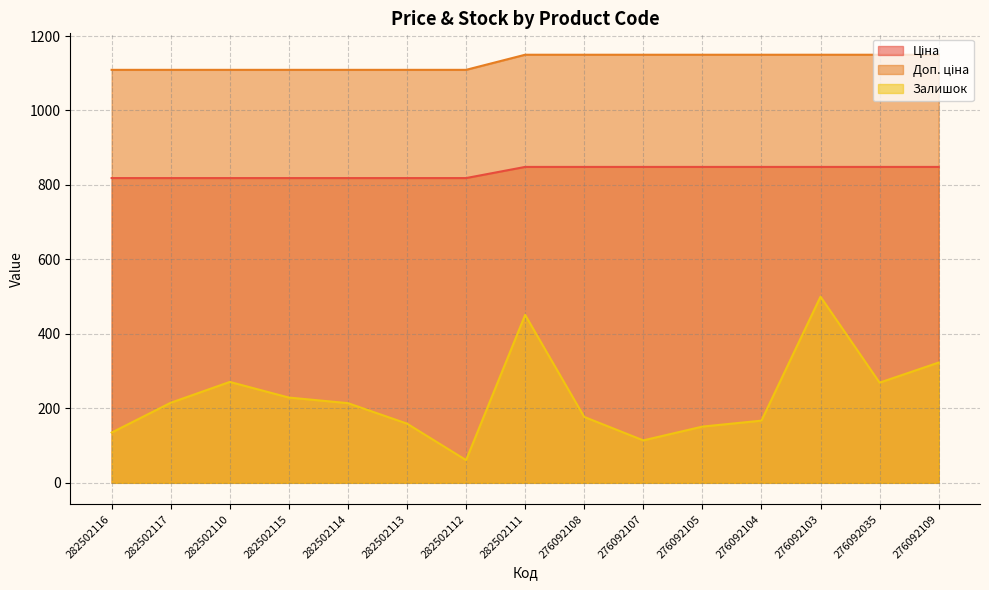

The Ціна series shows 319.1 at 282502116. True or false?

False